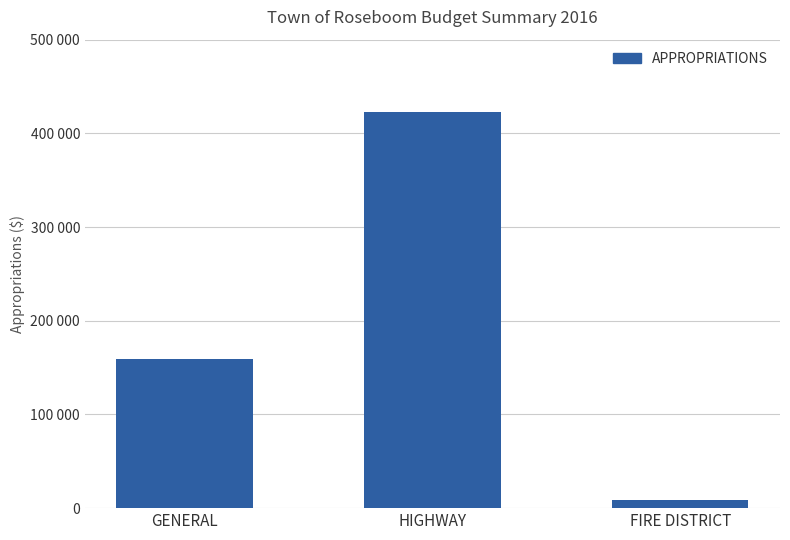

List the labels in order of value, smallest first.

FIRE DISTRICT, GENERAL, HIGHWAY